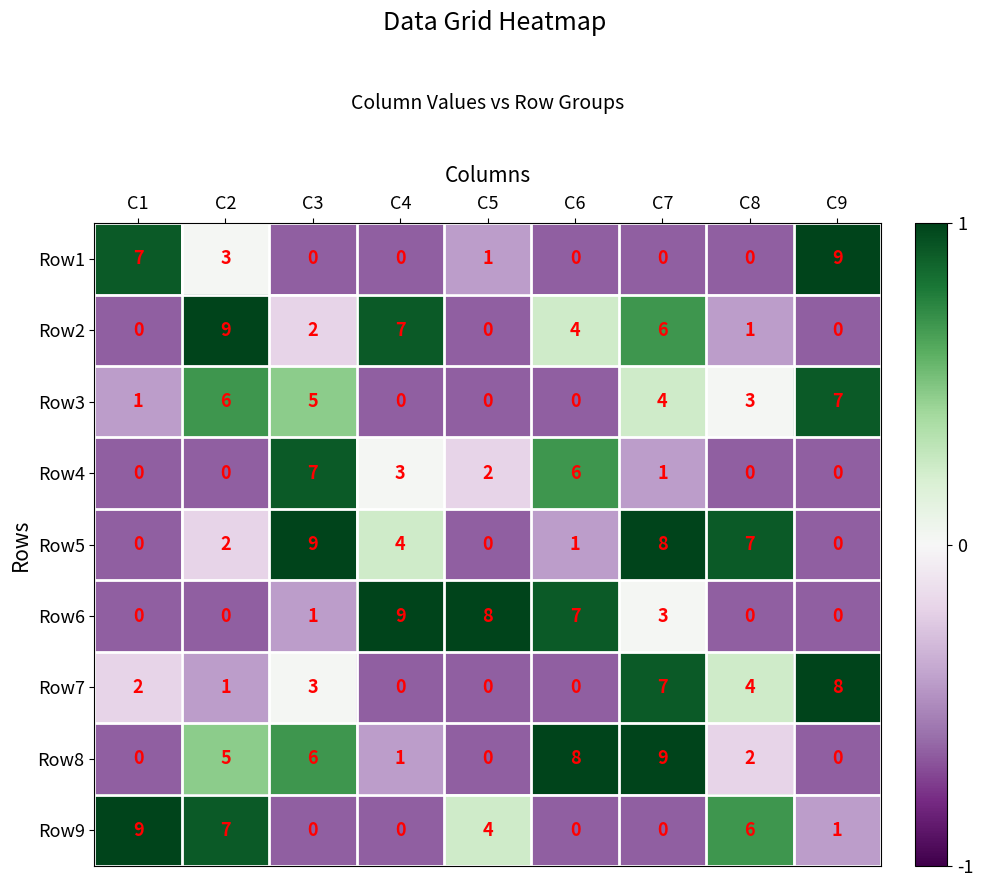

At how many categories does at least one series exceed 0?

9